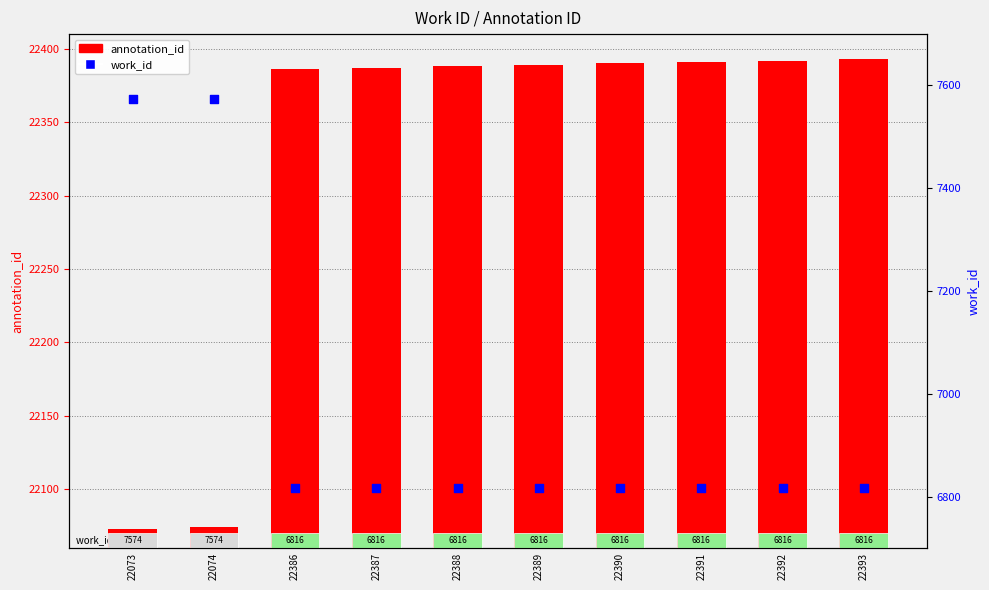

At which category is the sum across all series the highest?

22074